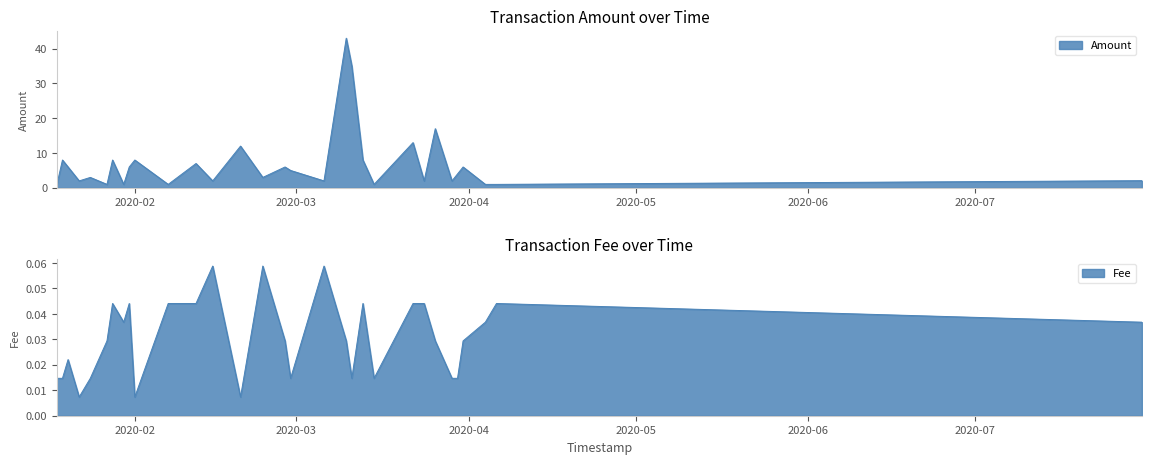

How many values in the Amount series exceed 4?

15